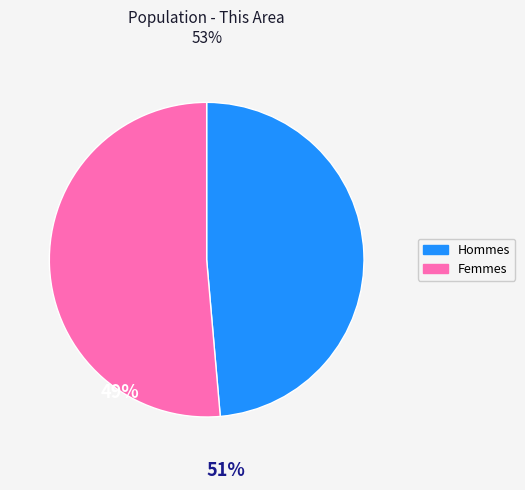

Is there any slice that represents more than half of the pie?

Yes